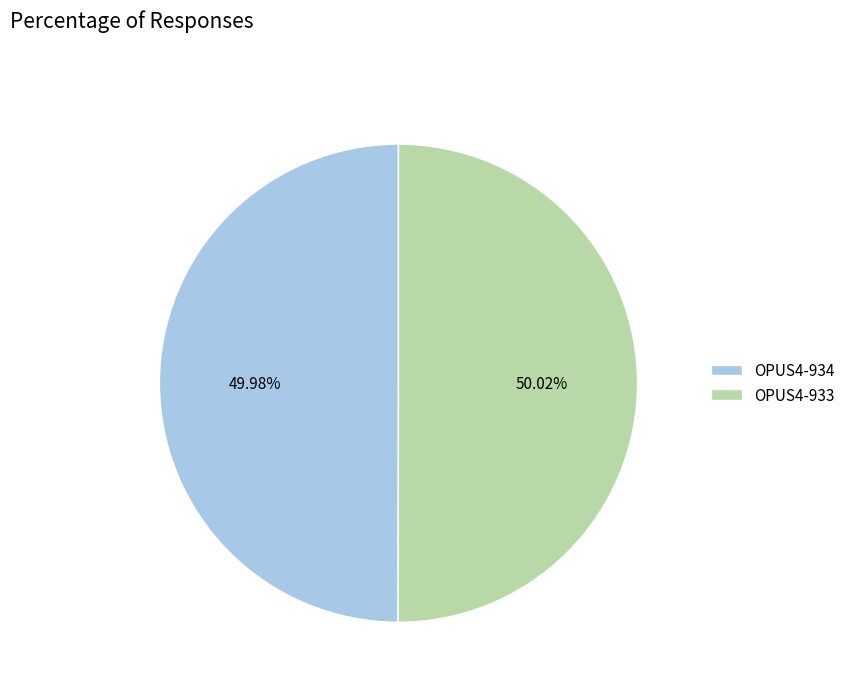

Is the sum of OPUS4-933 and OPUS4-934 greater than half?

Yes